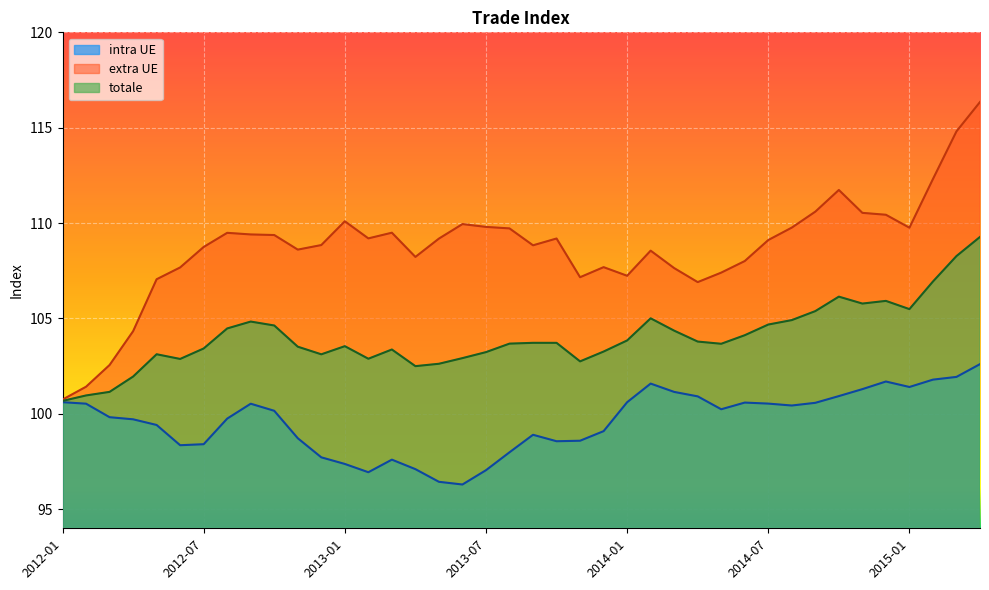

Which has a higher value, 2012-05 or 2012-01?

2012-05